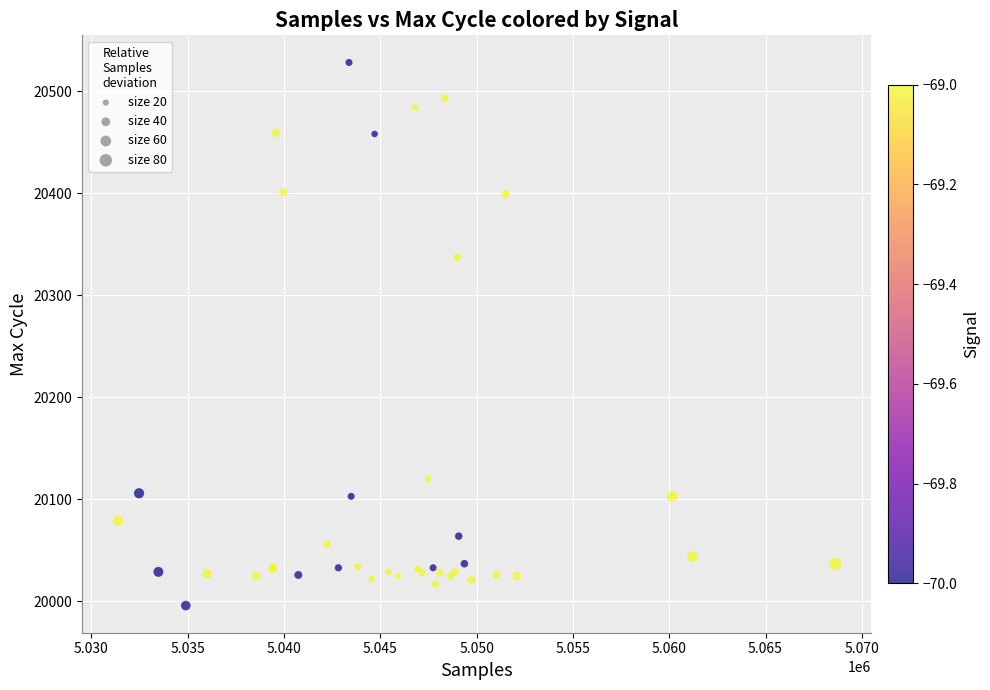

What Y value in the scatter plot is closest to 20262?

20337